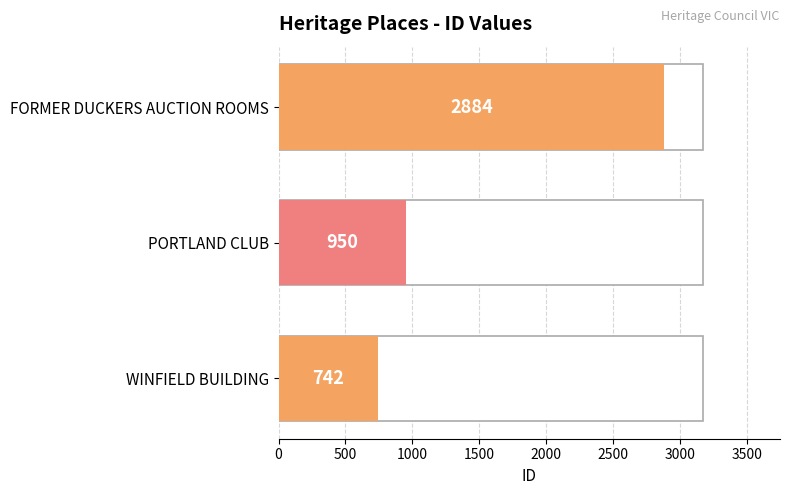

What is the maximum value shown in the chart?

2884